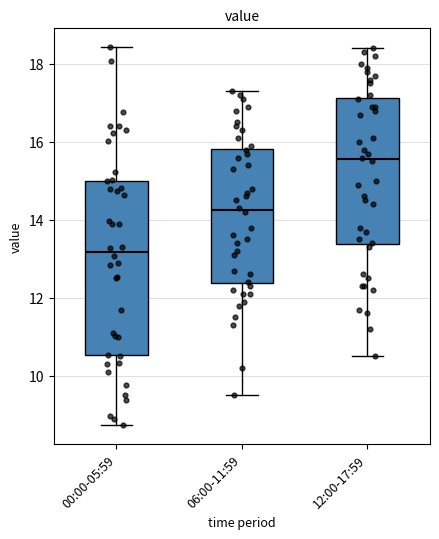

Where does the upper whisker of the box for 12:00-17:59 end on the y-axis? The values are not printed on the chart, so give them approximately, as read against the axis.

18.4